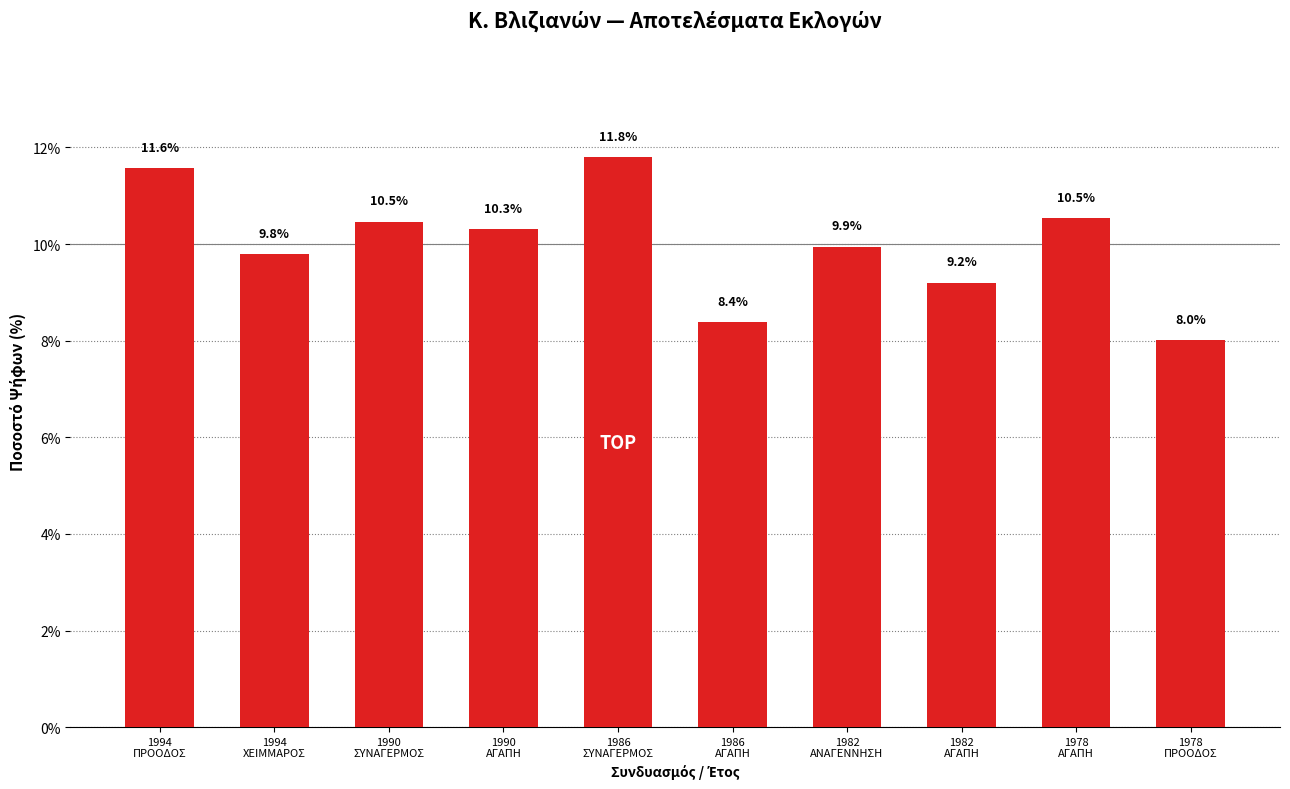

What is the change in value from 1994
ΠΡΟΟΔΟΣ to 1990
ΑΓΑΠΗ?

-1.3